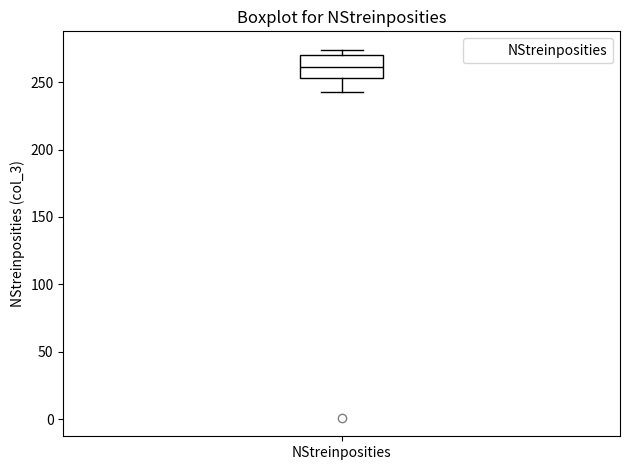

Where does the lower whisker of the box for NStreinposities end on the y-axis? The values are not printed on the chart, so give them approximately, as read against the axis.

245